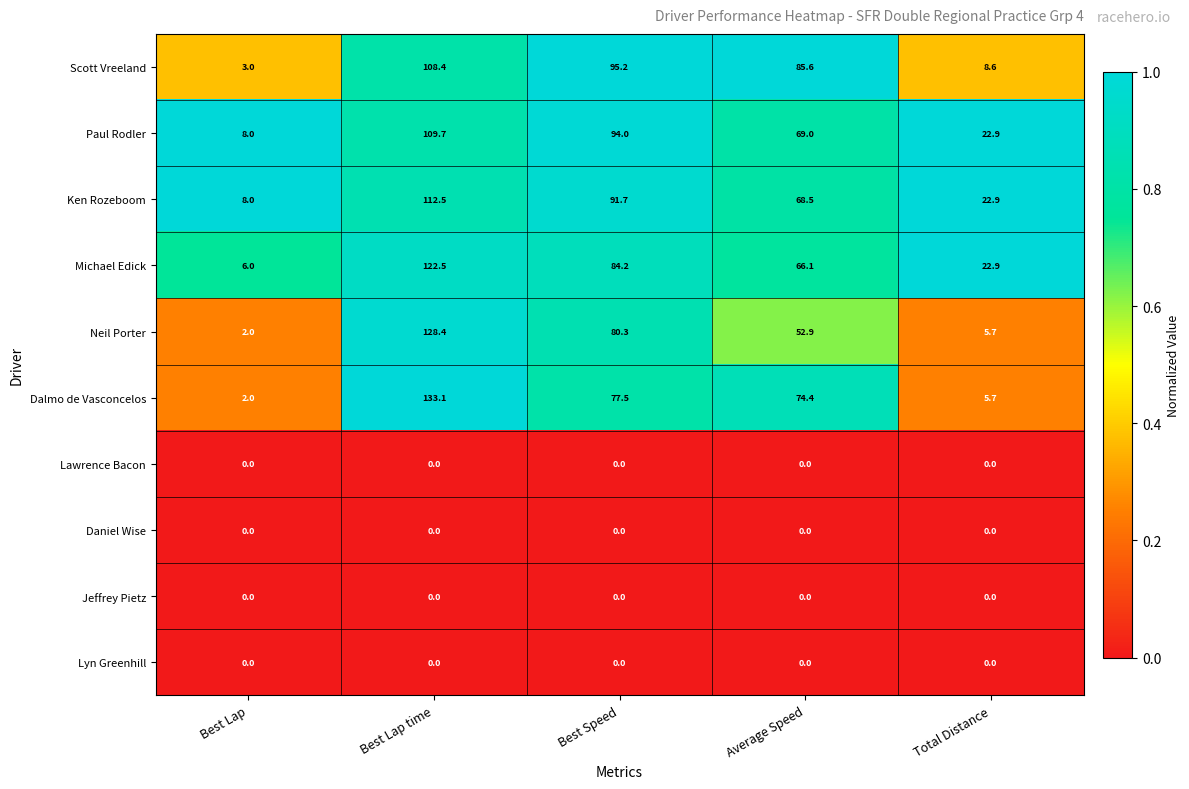

Which category has the highest value across all series?

Best Lap time